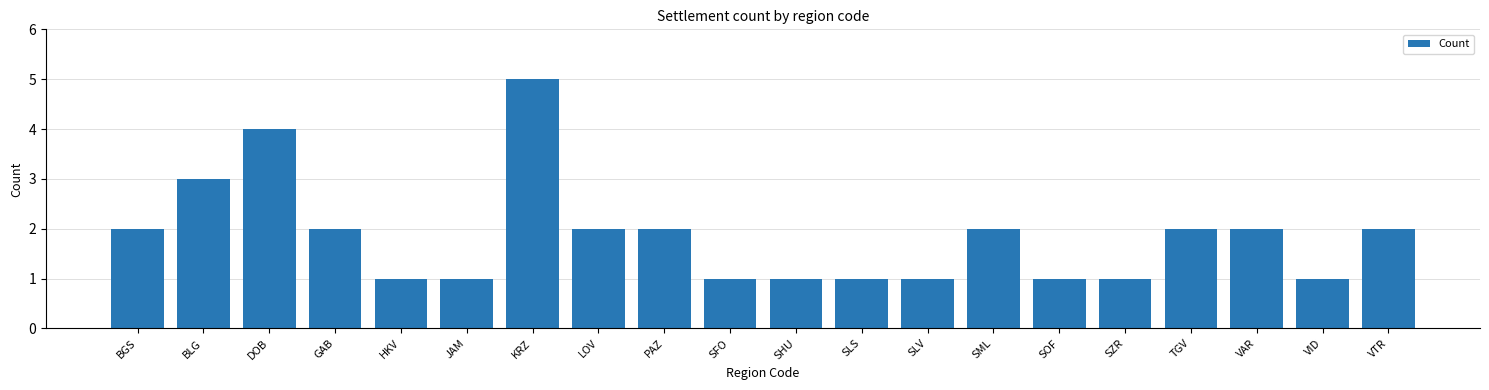

Reading left to right, extract all data points from this chart.

BGS=2	BLG=3	DOB=4	GAB=2	HKV=1	JAM=1	KRZ=5	LOV=2	PAZ=2	SFO=1	SHU=1	SLS=1	SLV=1	SML=2	SOF=1	SZR=1	TGV=2	VAR=2	VID=1	VTR=2